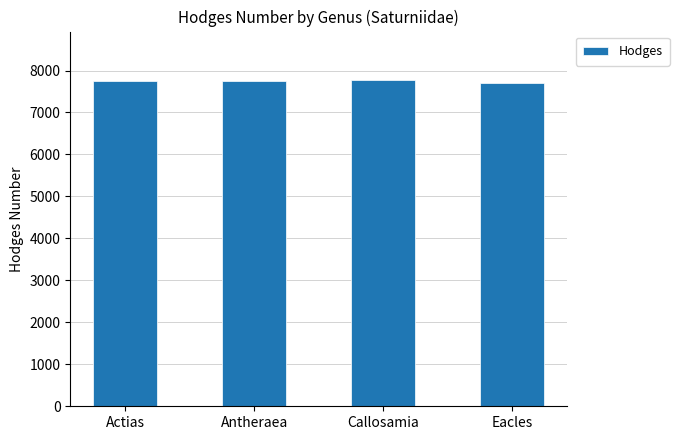

How many bars are there in total?

4